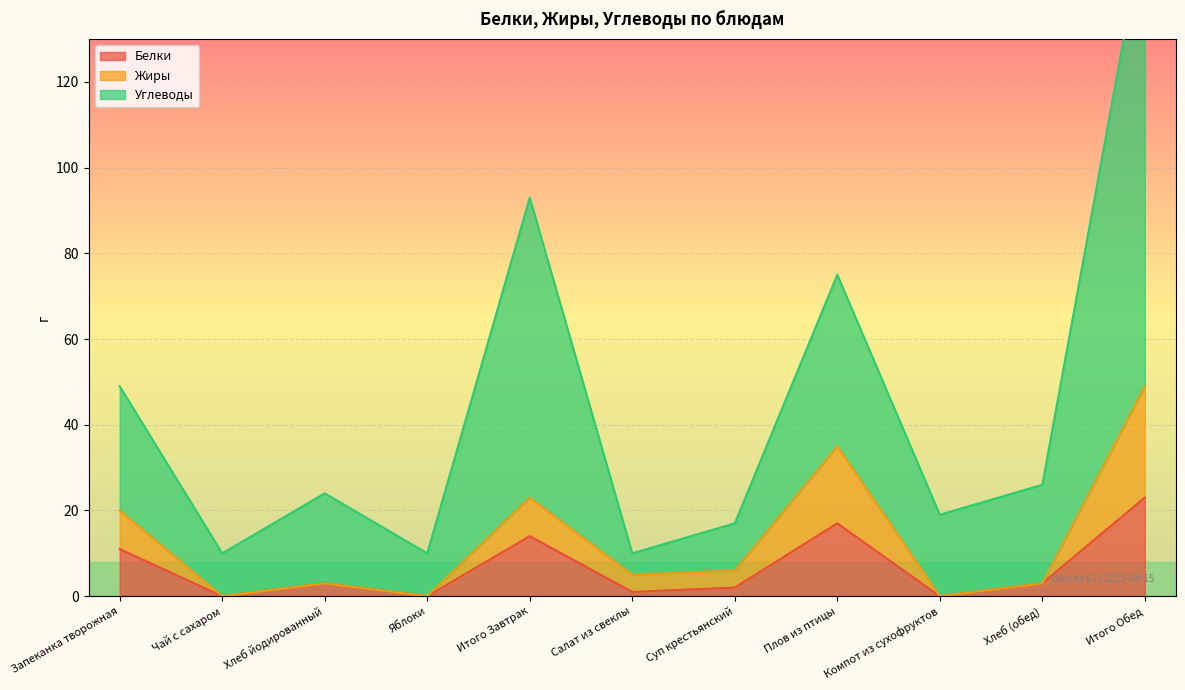

At which label does Белки first exceed 3?

Запеканка творожная